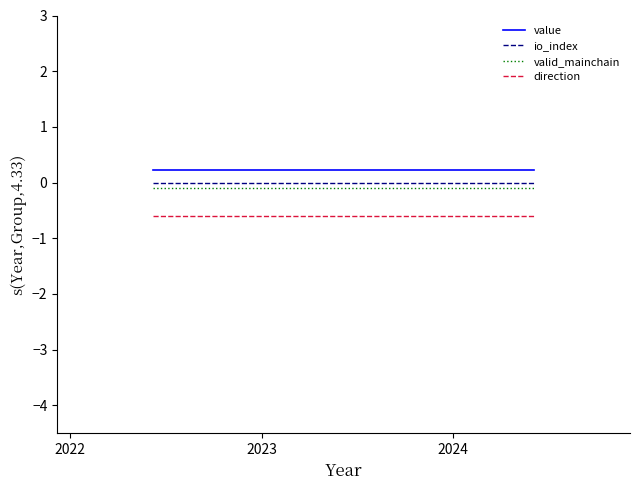

What is the highest value of the direction series?

-0.6